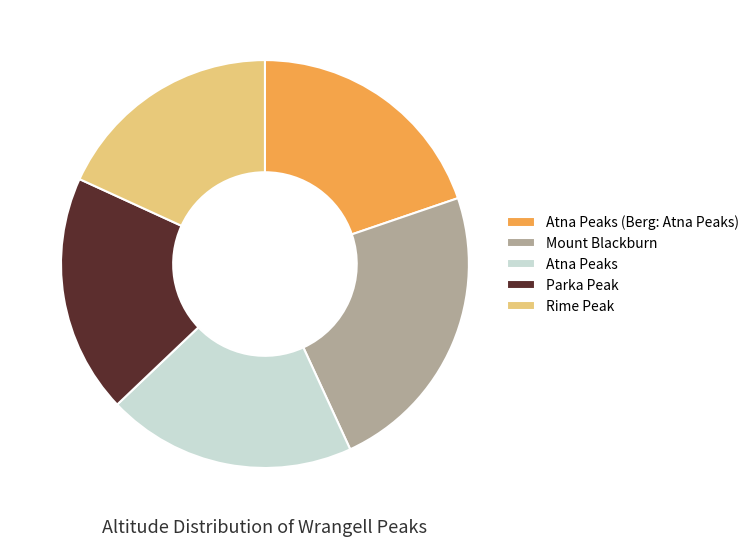

How many slices are in this pie chart?

5